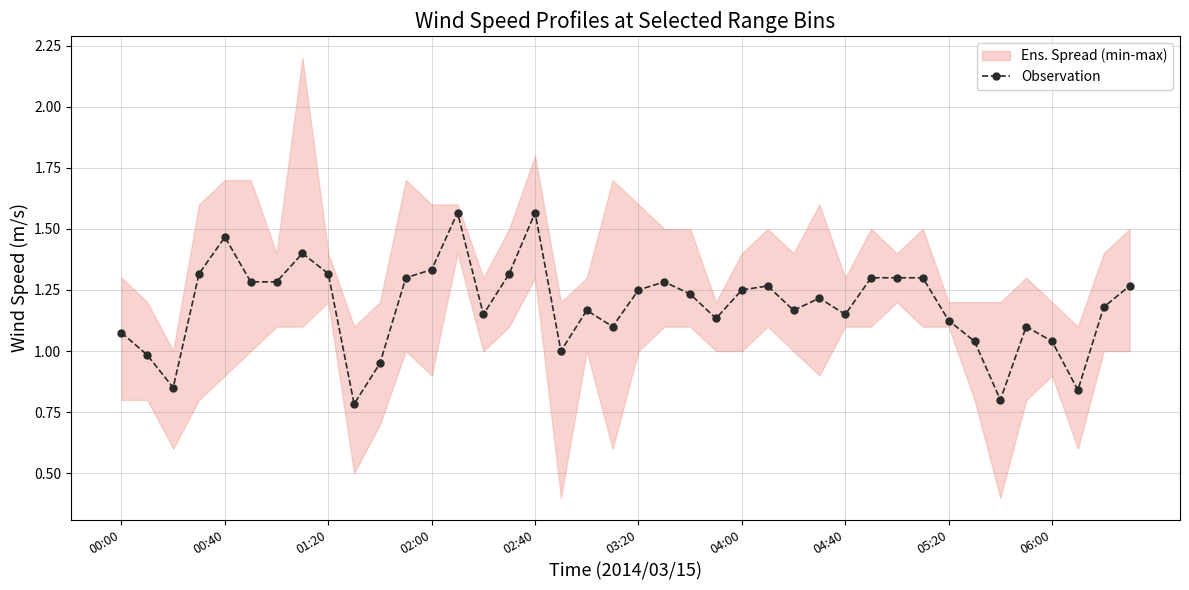

True or false: there are more than 0 points higher than both neighbors.

True